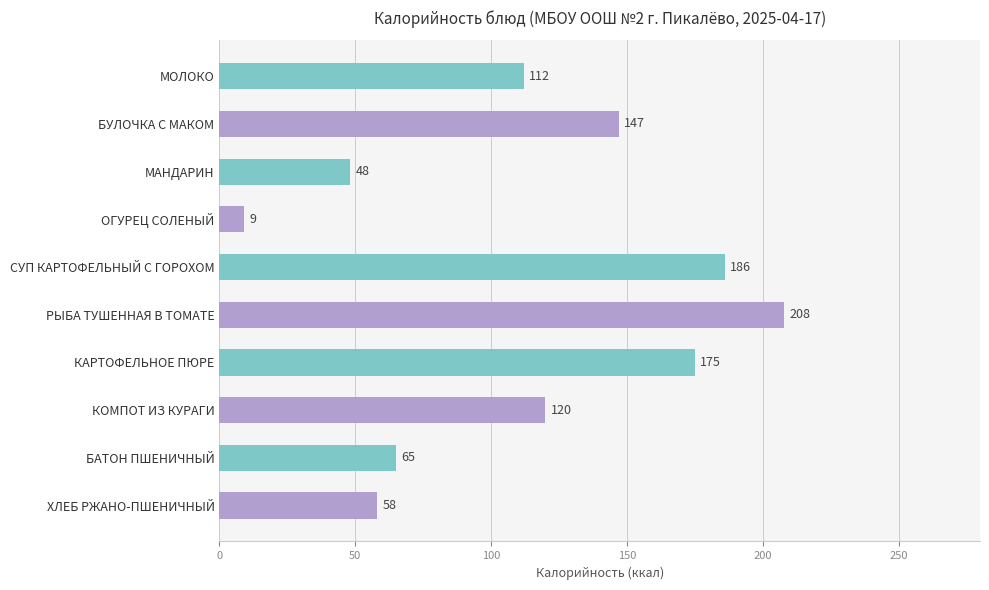

What is the difference between the second highest and minimum values?

177